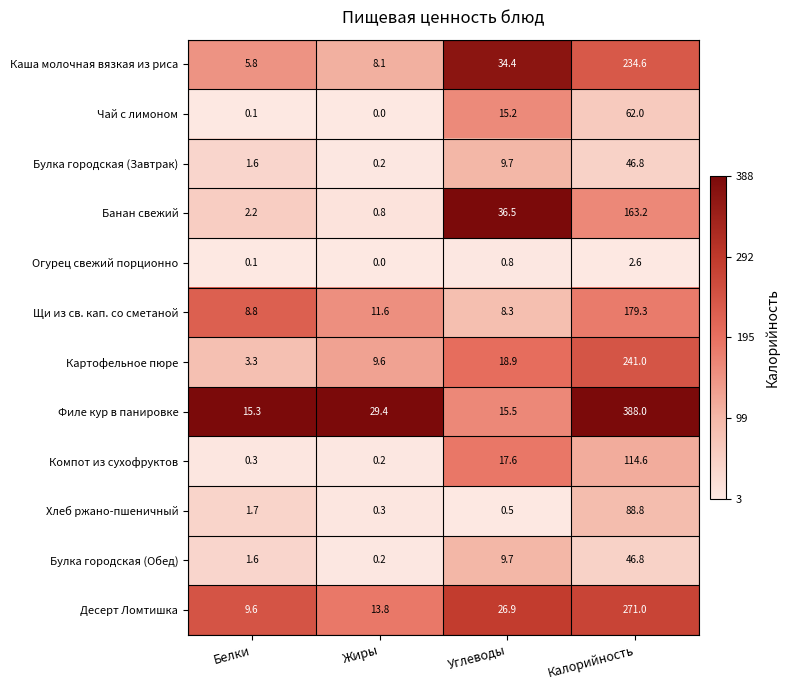

True or false: Щи из св. кап. со сметаной has a value of 71.5 at Калорийность.

False